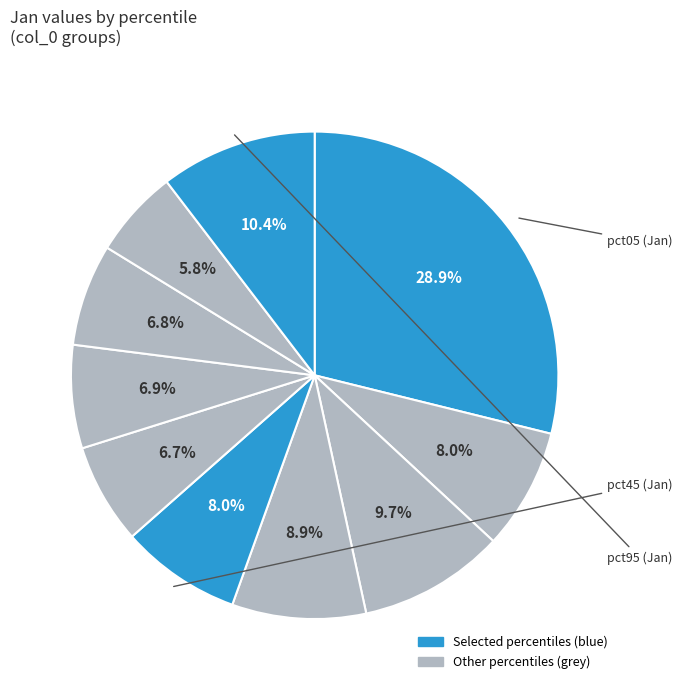

To the nearest percent, what is the difference between the largest and smallest slice percentages?

23%